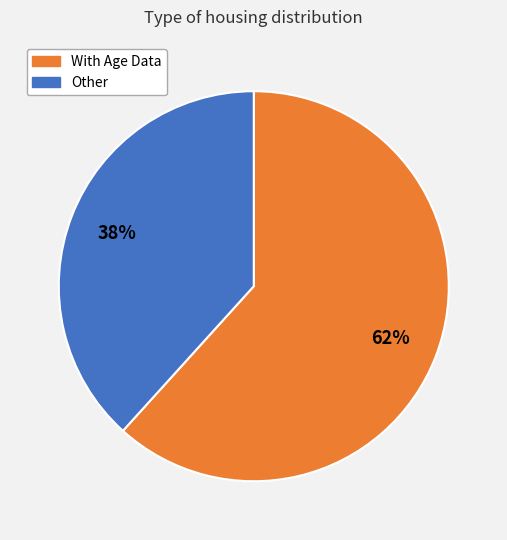

To the nearest percent, what is the average slice percentage?

50%